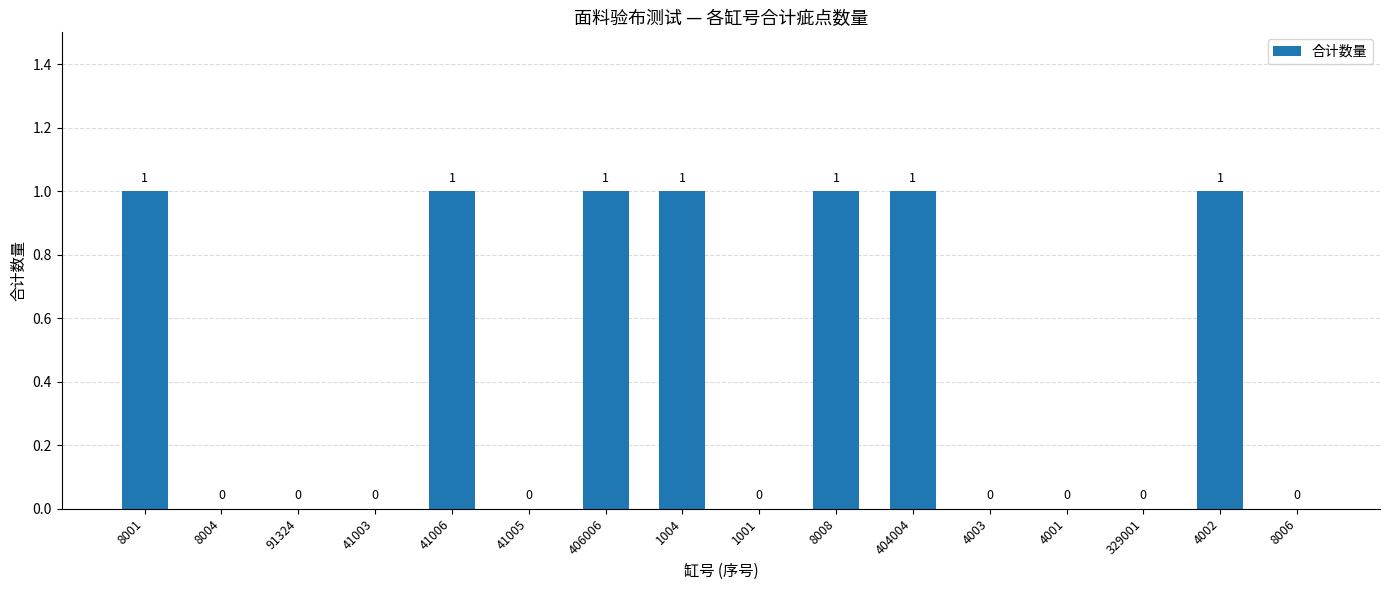

Count the values in the range 0 to 1.

16